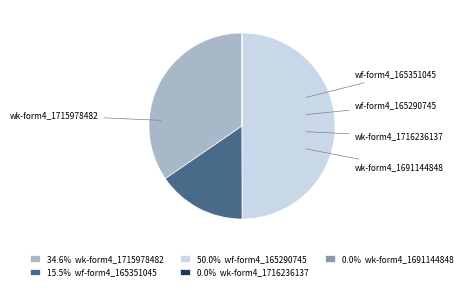

Does 34.6% wk-form4_1715978482 account for over 50% of the chart?

No